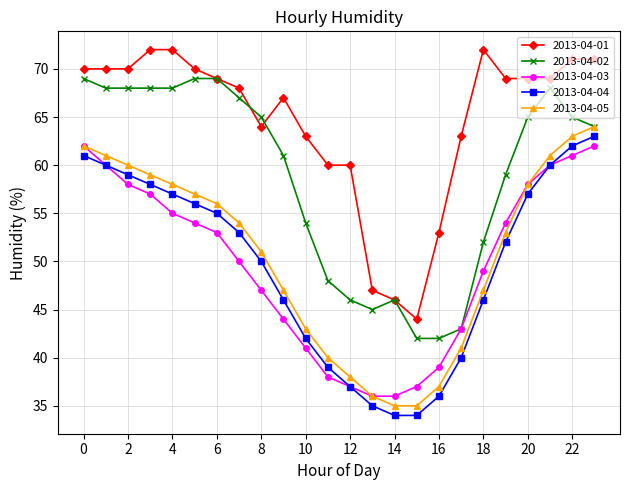

Which series has the largest total across all categories?

2013-04-01